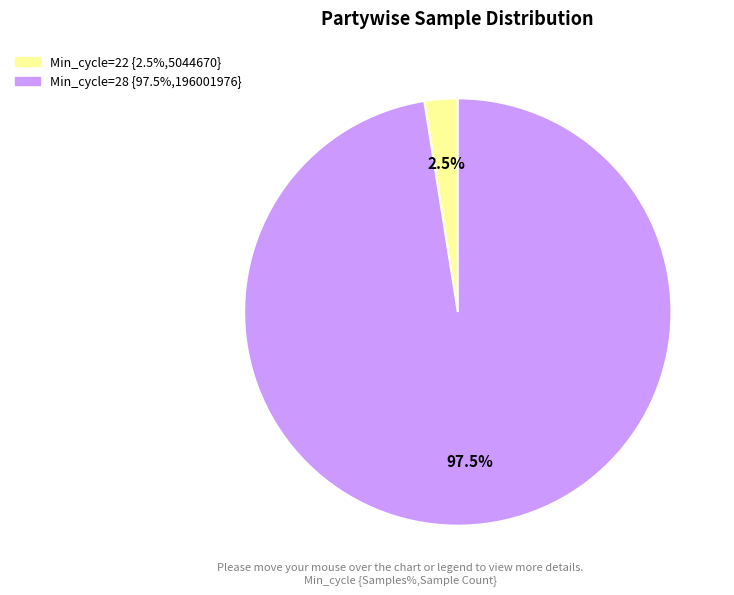

Does any single category account for the majority?

Yes